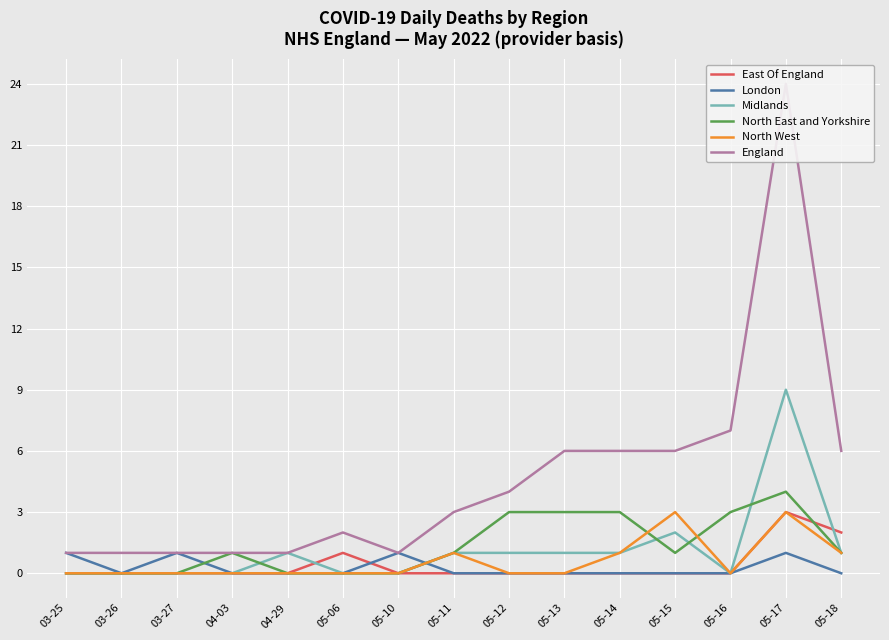

Which series has the largest range (max minus min)?

England